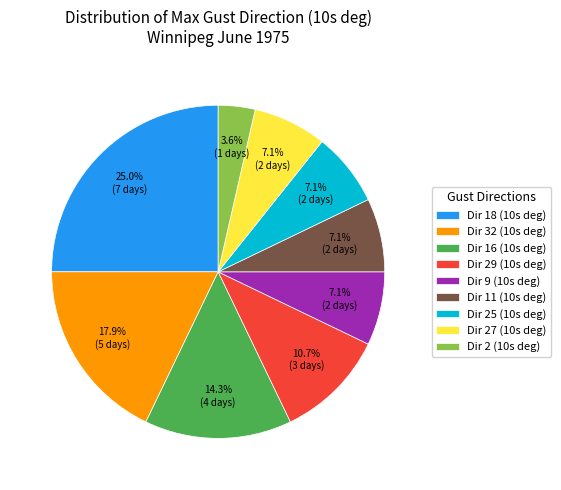

Which has a higher value, Dir 16 (10s deg) or Dir 18 (10s deg)?

Dir 18 (10s deg)